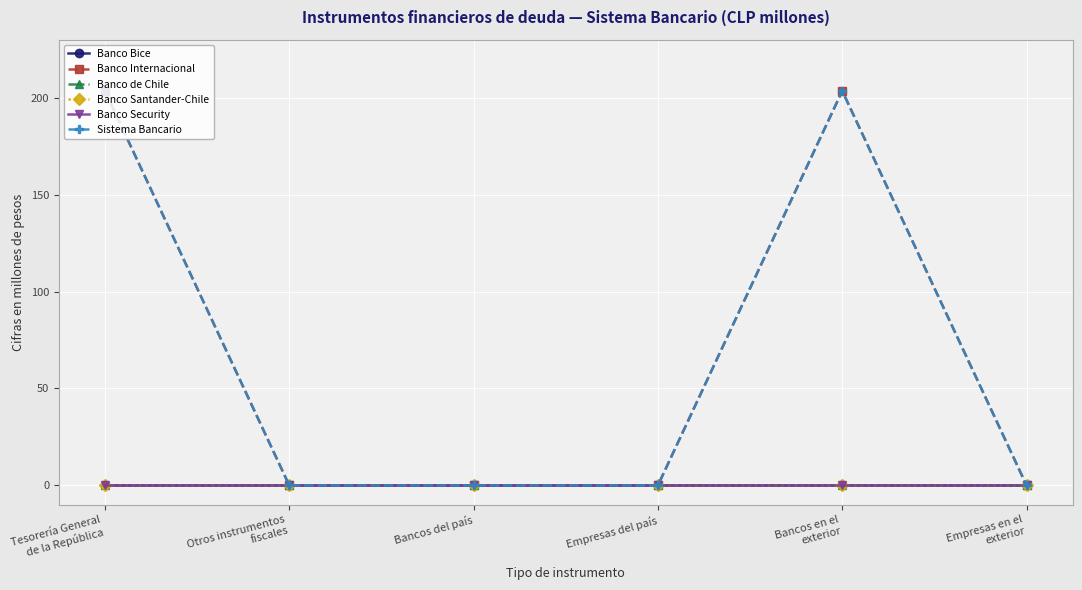

True or false: Banco Internacional has a value of 203.6 at Bancos en el
exterior.

True